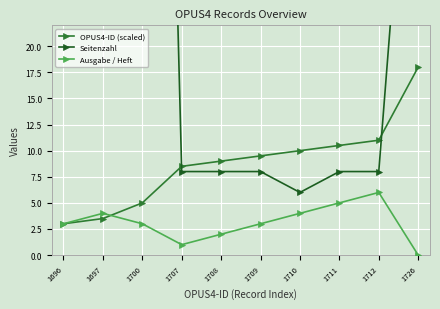

How many data points in Ausgabe / Heft are less than 3?

3